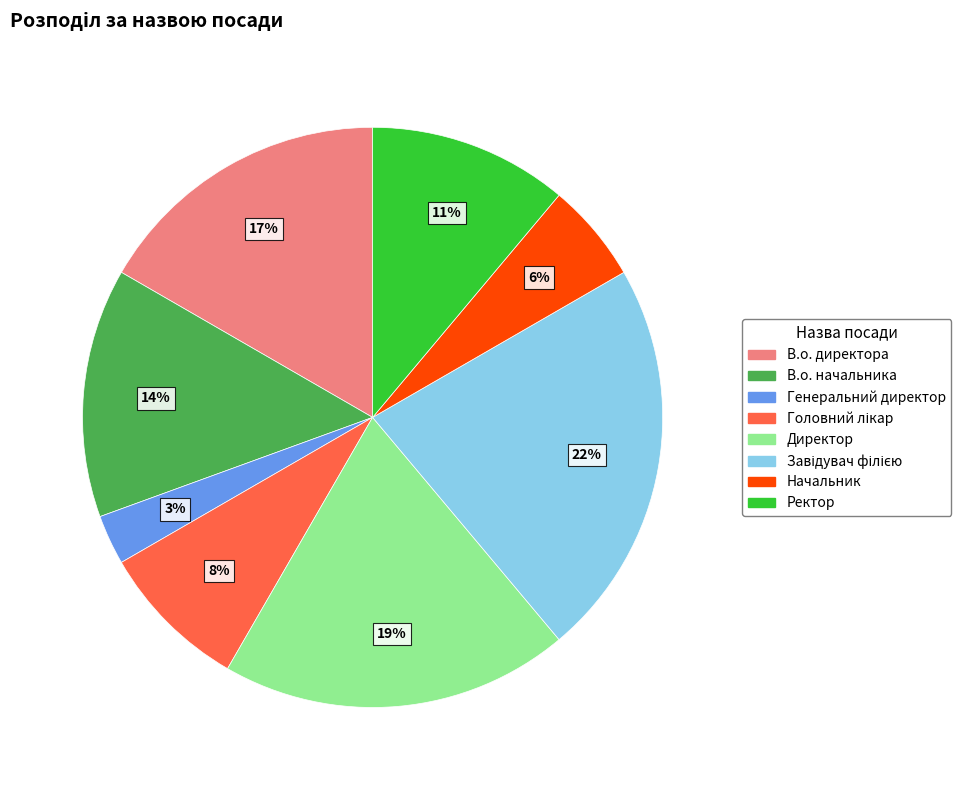

The Генеральний директор slice represents 3% of the pie. True or false?

True